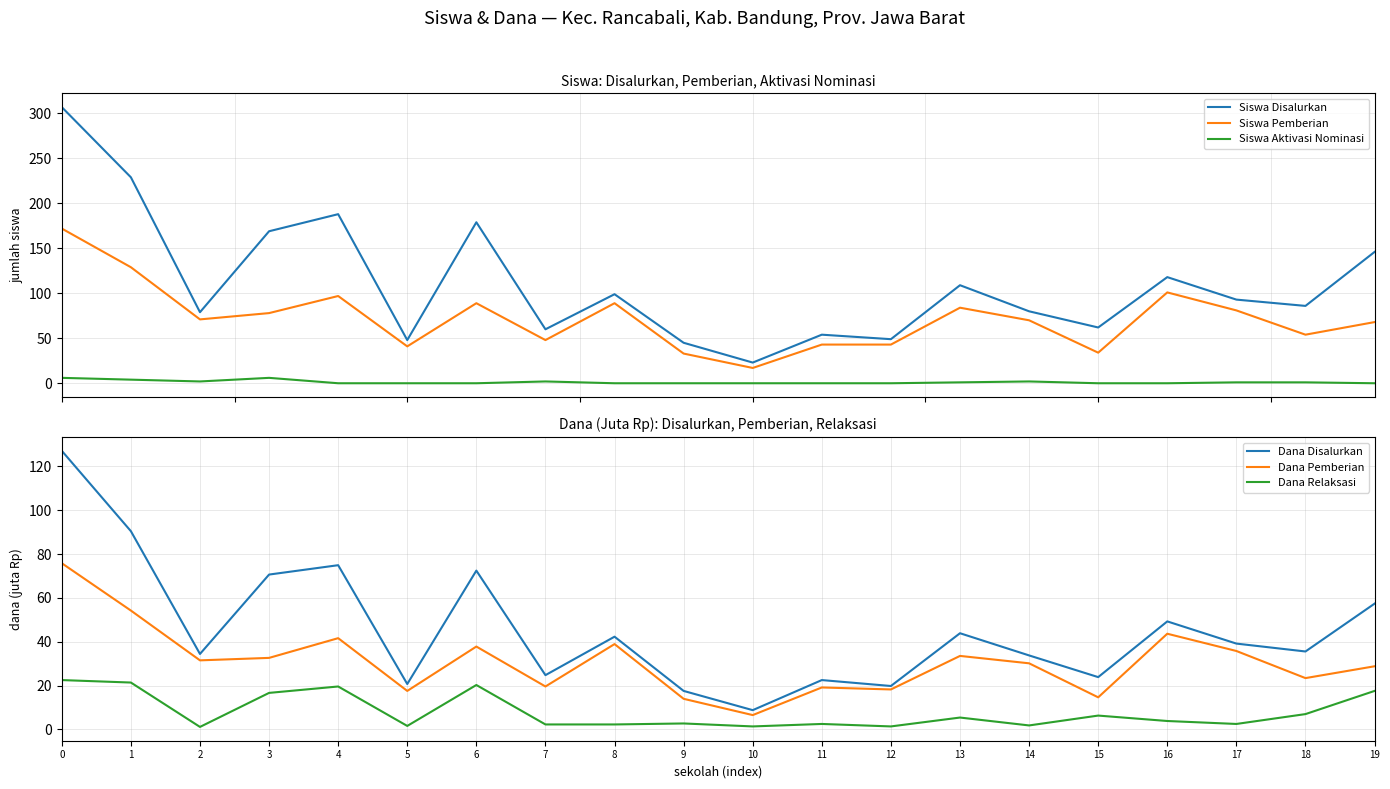

Does the chart have visible grid lines?

Yes